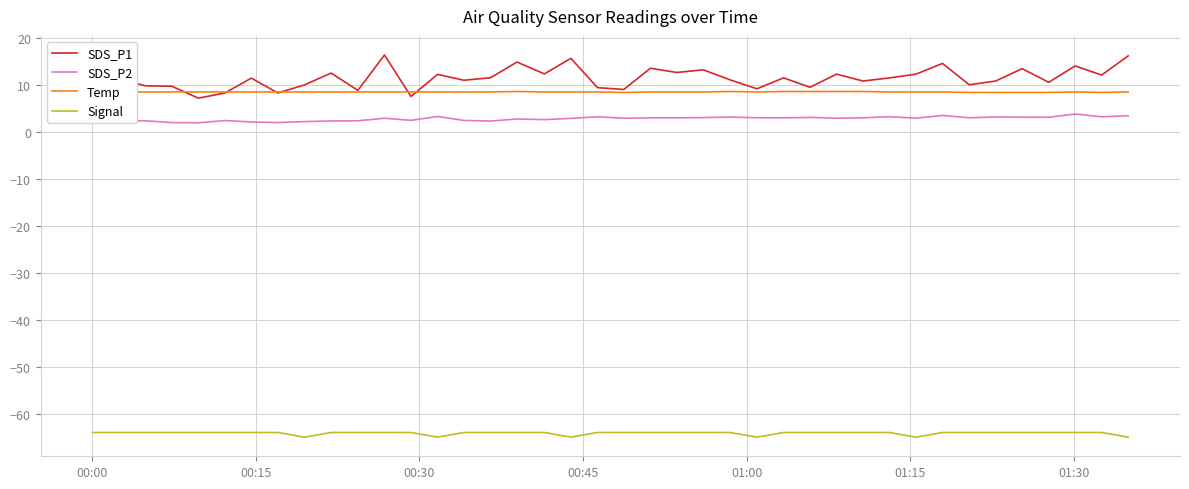

Which series has the largest range (max minus min)?

SDS_P1